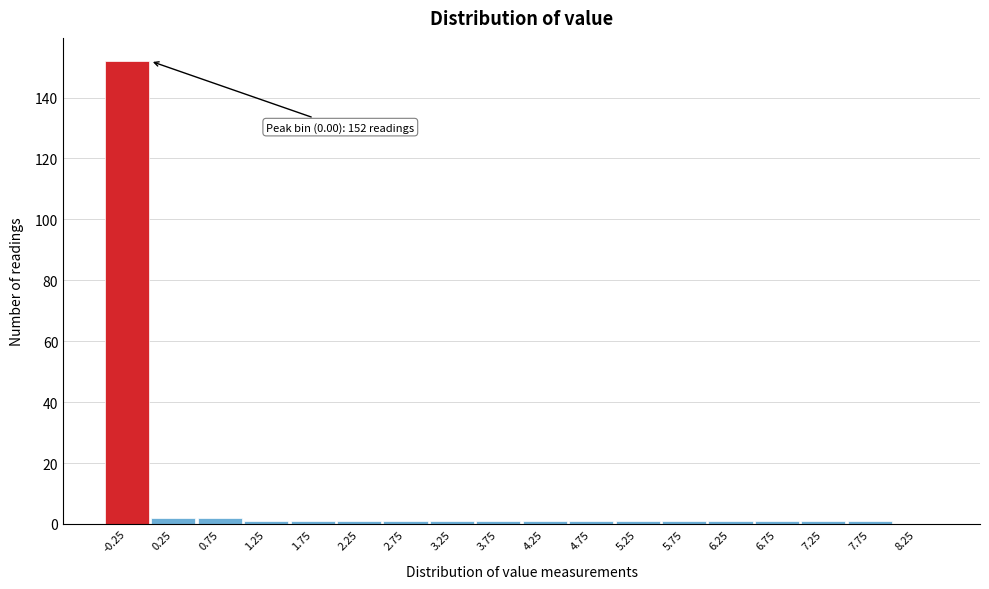

The chart shows a value of 1 at 4.75. True or false?

True